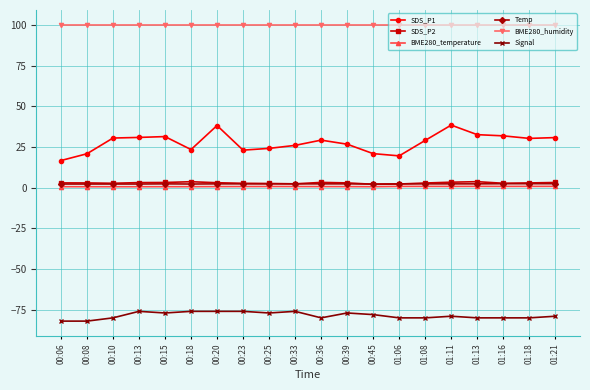

Is it true that SDS_P2 equals 2.9 at 00:08?

True